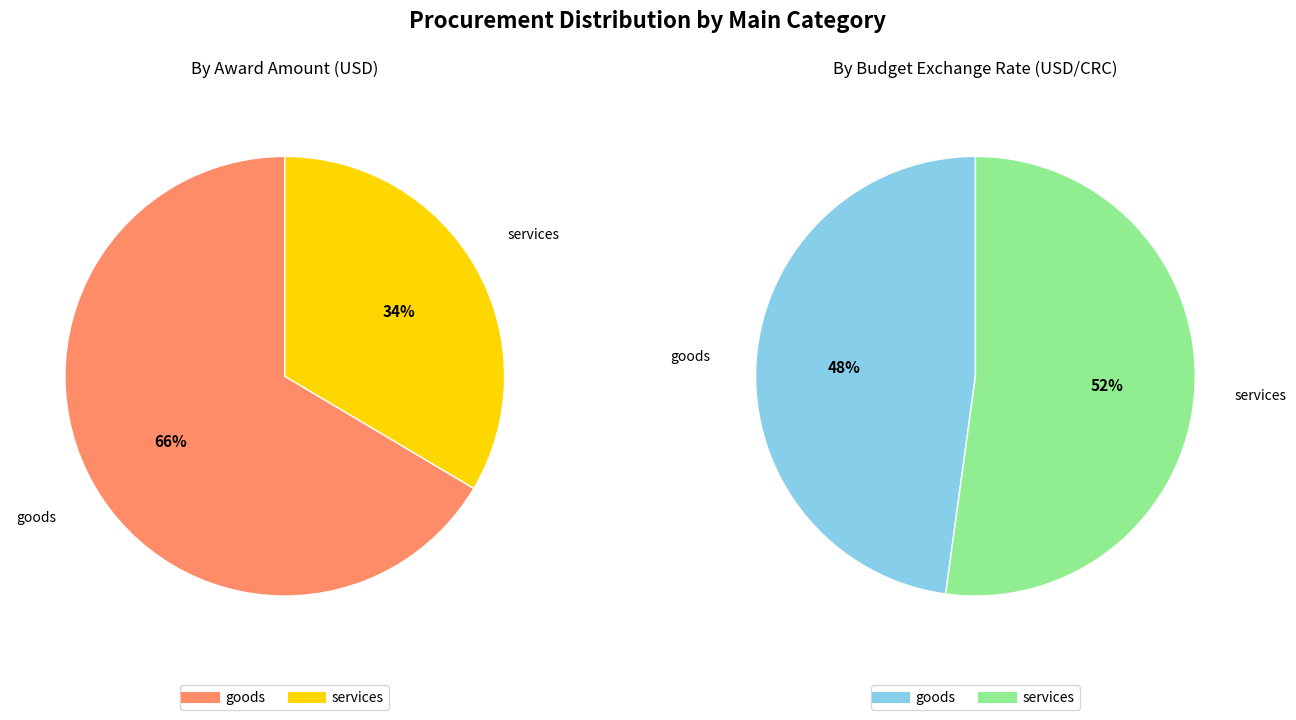

What is the total percentage of goods and services?

100.0%